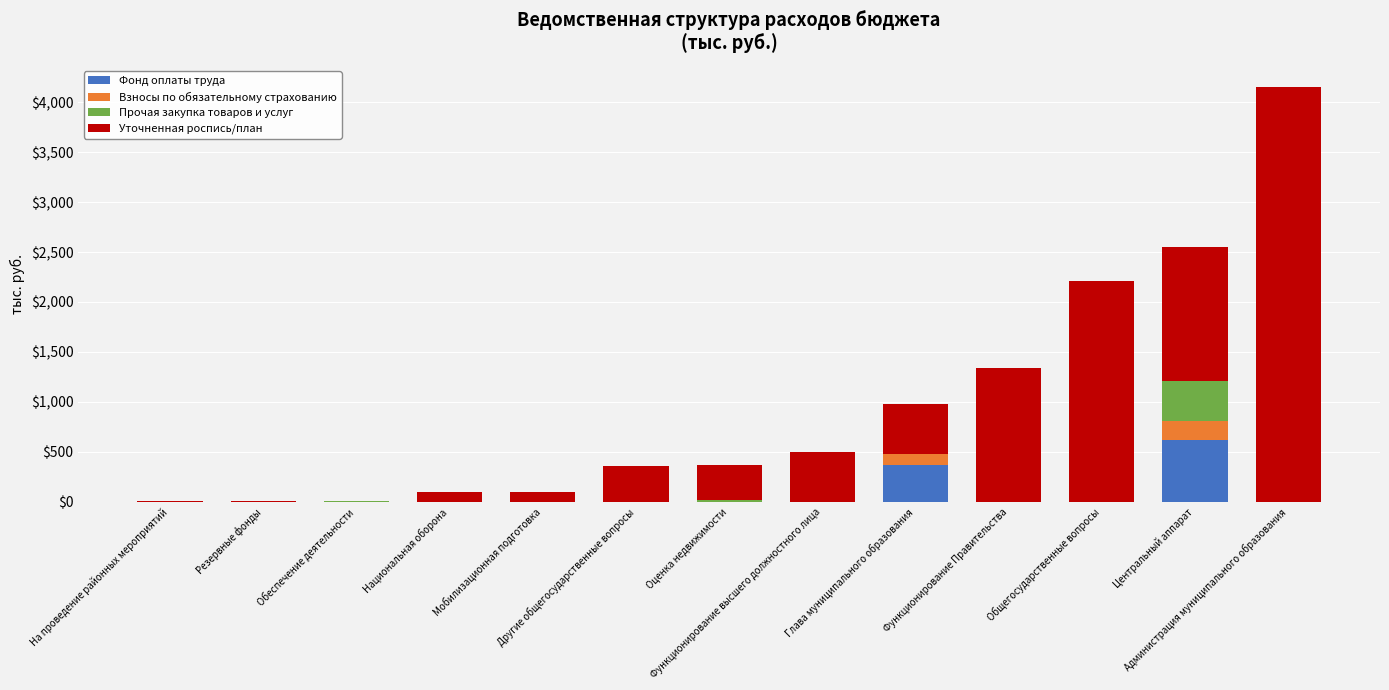

What is the highest value of the Фонд оплаты труда series?

621.0